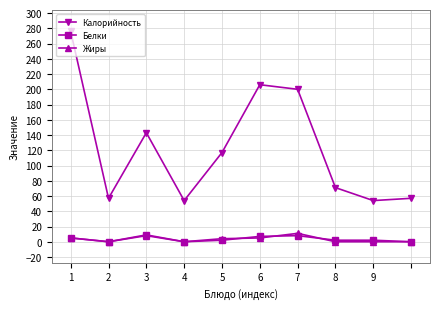

True or false: Белки has more than 1 interior local peaks.

True